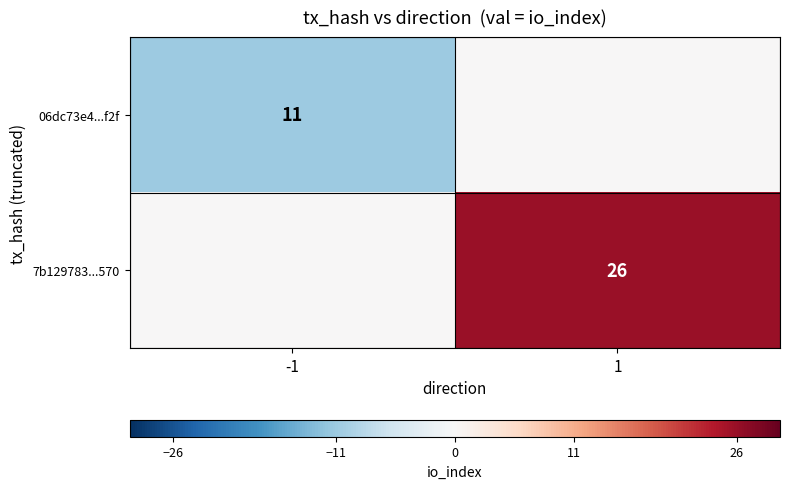

What is the difference between the highest and lowest values at 1?

26